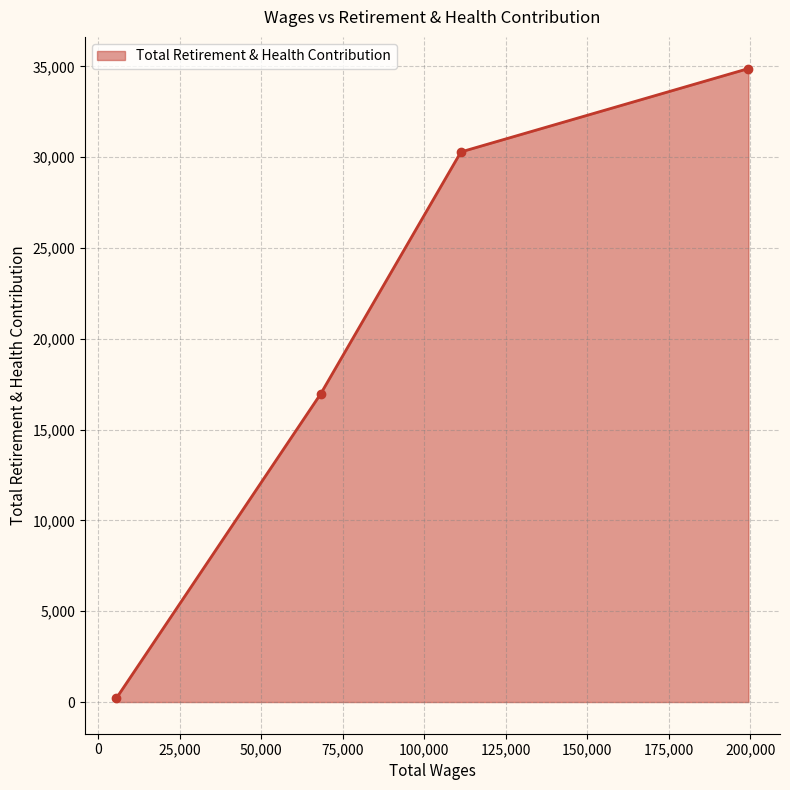

True or false: there are more than 1 points higher than both neighbors.

False